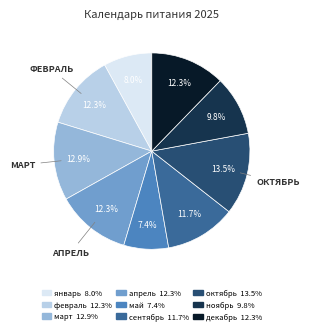

Between май and январь, which is larger?

январь